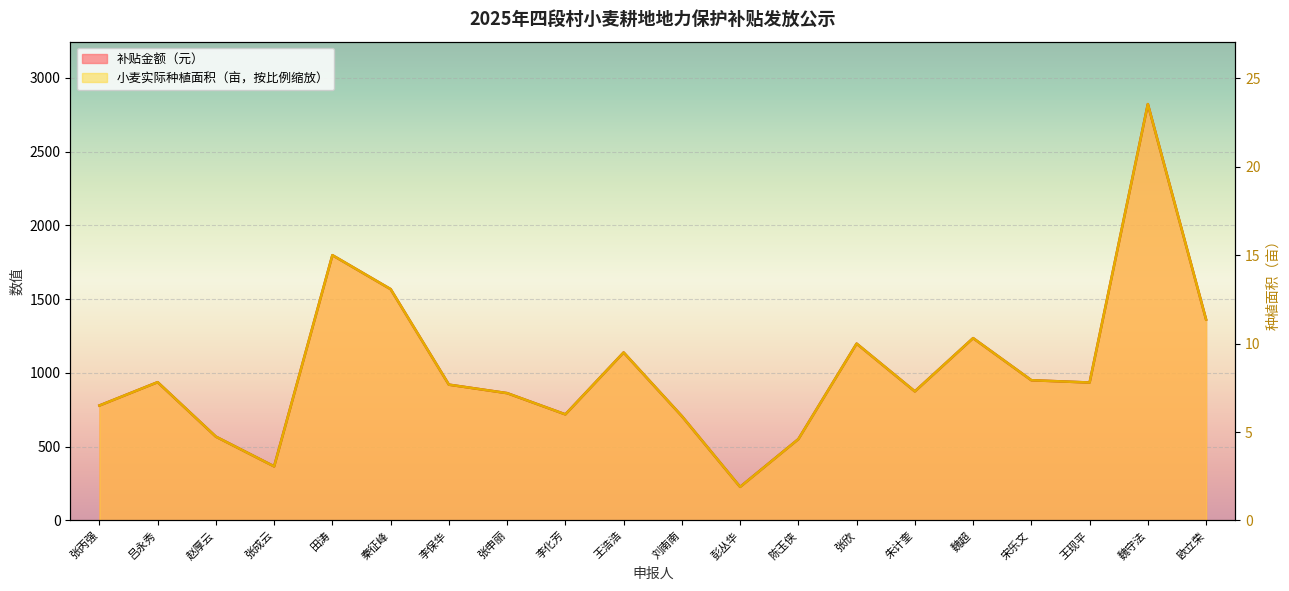

What position from the right is 王浩浩?

11